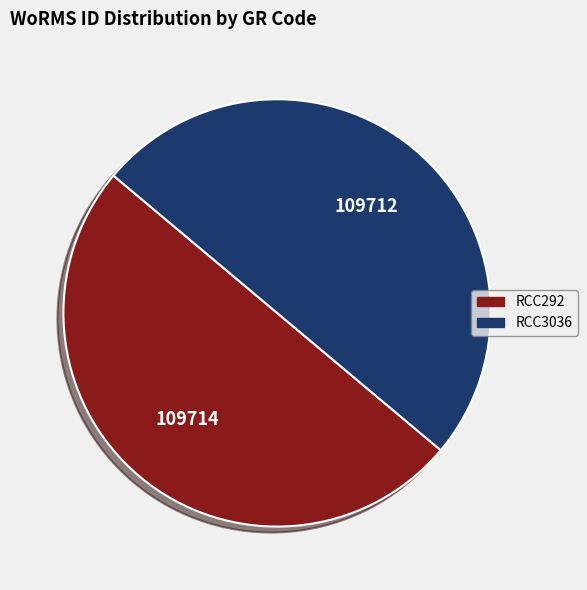

Combined, do RCC292 and RCC3036 account for over 50%?

Yes